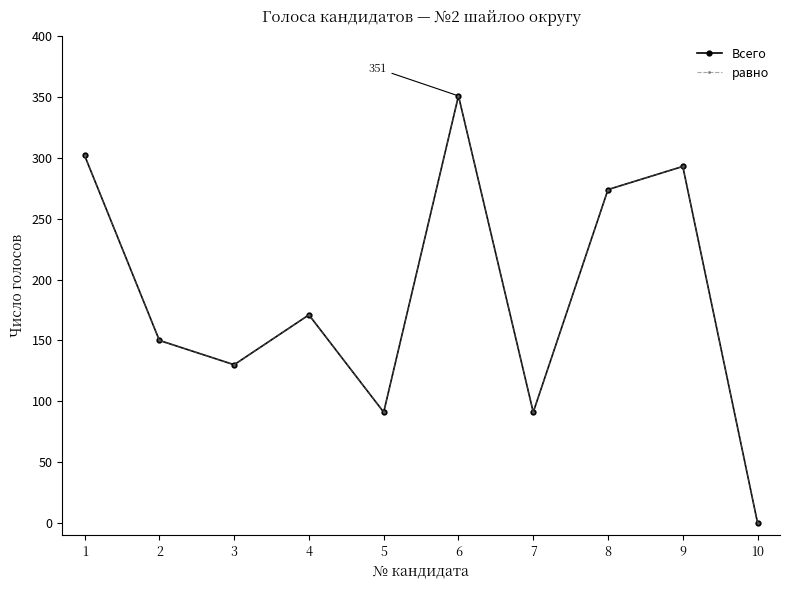

Which label corresponds to the smallest value in the chart?

10